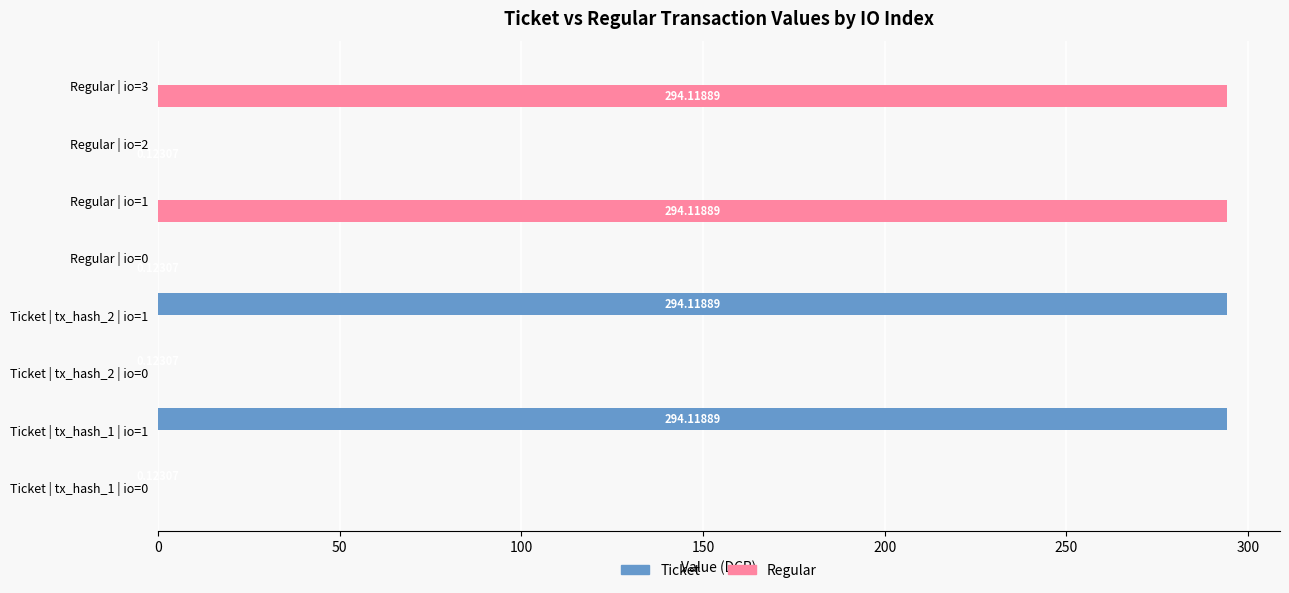

Between Regular | io=0 and Regular | io=3, which series saw the biggest shift?

Regular